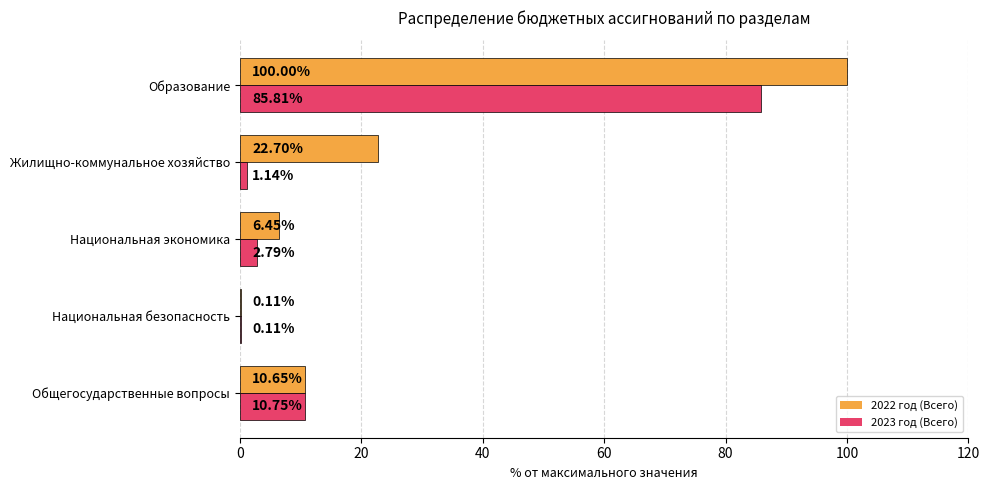

Between Национальная безопасность and Национальная экономика, which series saw the biggest shift?

2022 год (Всего)